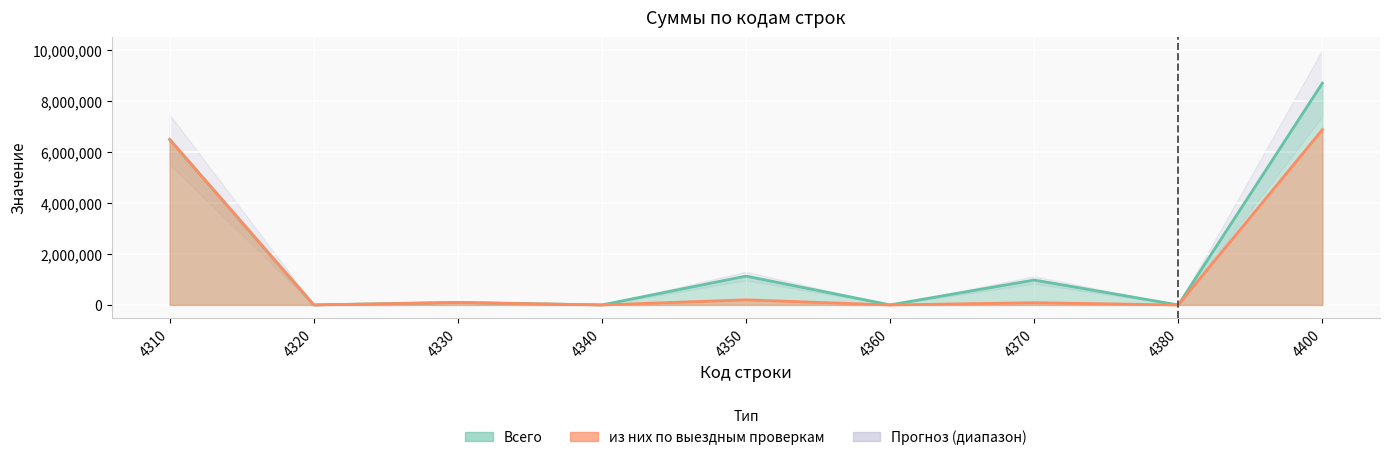

What is the difference between the Всего values at 4380 and 4370?

975649